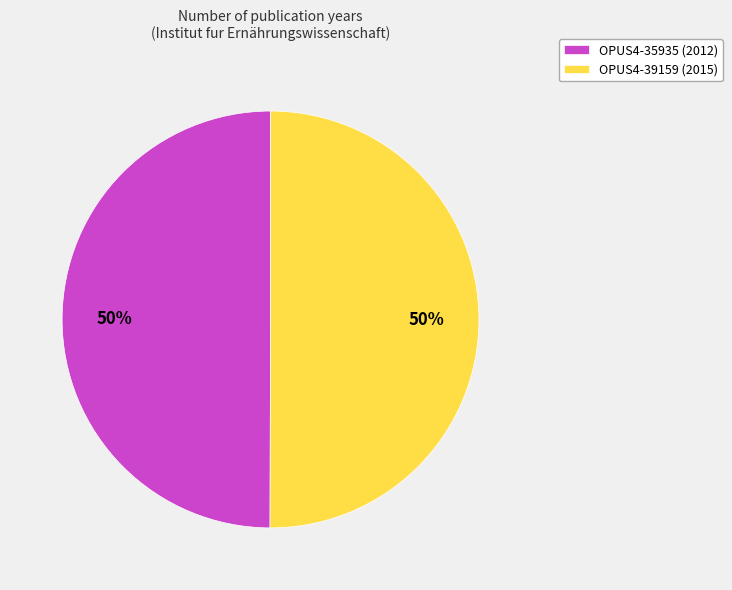

What is the ratio of the value at OPUS4-35935 to the value at OPUS4-39159?

1.0